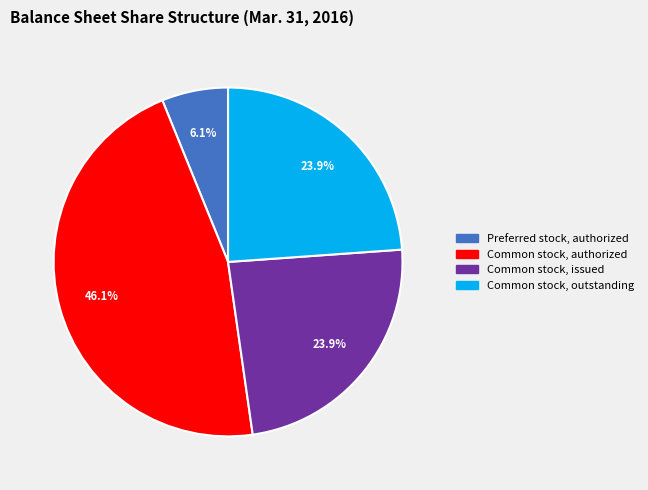

What percentage is the Preferred stock, authorized slice, to the nearest percent?

6%